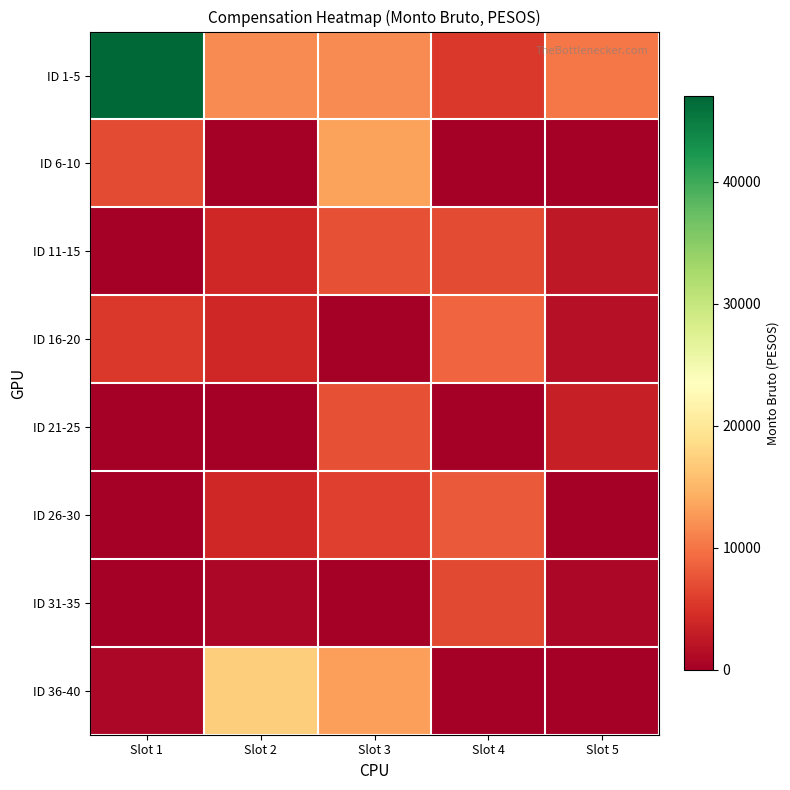

Reading left to right, list all the values displayed in this chart.

ID 1-5: Slot 1=47000.0	Slot 2=11748.7	Slot 3=11748.7	Slot 4=5472.5	Slot 5=10215.0
ID 6-10: Slot 1=6963.3	Slot 2=0.0	Slot 3=13329.8	Slot 4=0.0	Slot 5=0.0
ID 11-15: Slot 1=0.0	Slot 2=3954.4	Slot 3=7202.9	Slot 4=6850.8	Slot 5=2394.7
ID 16-20: Slot 1=5408.6	Slot 2=3954.4	Slot 3=0.0	Slot 4=8896.0	Slot 5=1775.9
ID 21-25: Slot 1=0.0	Slot 2=0.0	Slot 3=7202.9	Slot 4=0.0	Slot 5=3293.1
ID 26-30: Slot 1=0.0	Slot 2=3954.4	Slot 3=6000.0	Slot 4=8000.0	Slot 5=0.0
ID 31-35: Slot 1=0.0	Slot 2=800.0	Slot 3=0.0	Slot 4=6630.0	Slot 5=800.0
ID 36-40: Slot 1=800.0	Slot 2=17182.0	Slot 3=13083.2	Slot 4=0.0	Slot 5=0.0